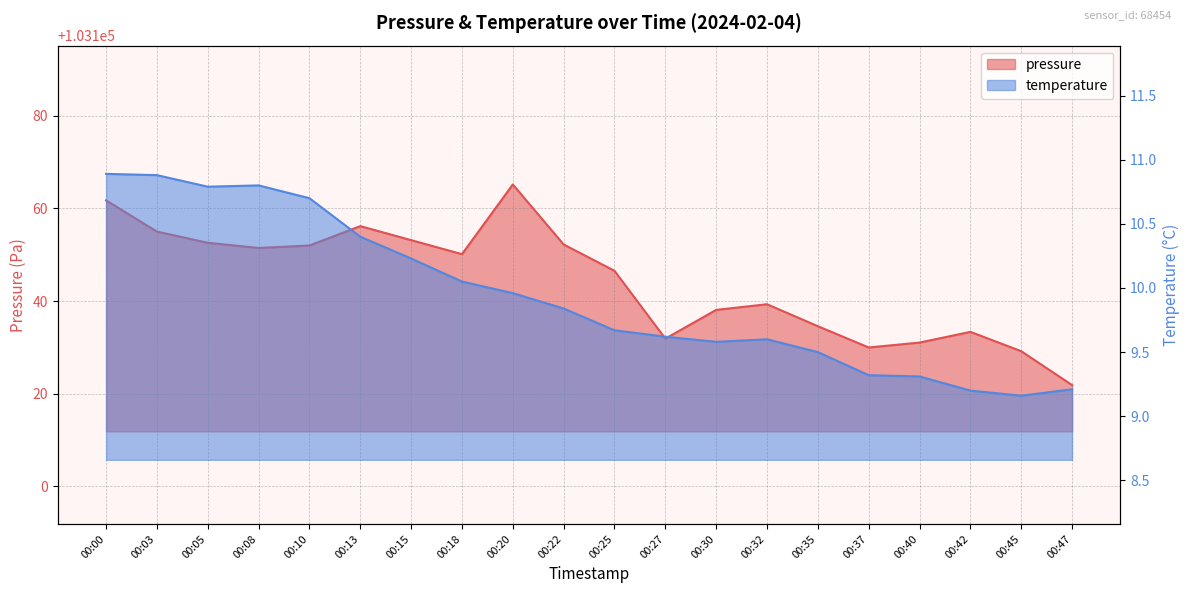

At how many categories does at least one series exceed 27337?

20